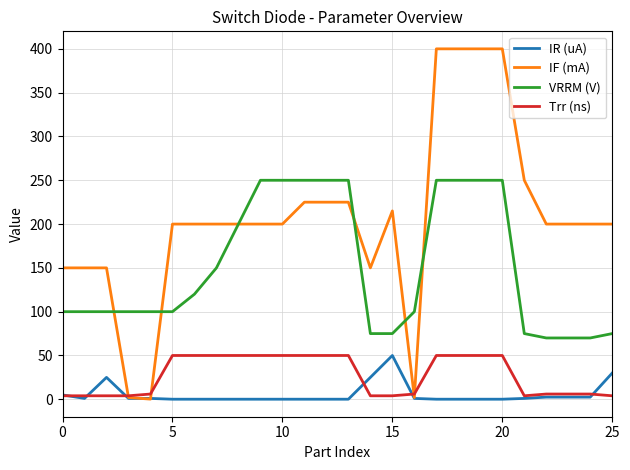

How many lines are shown in the chart?

4